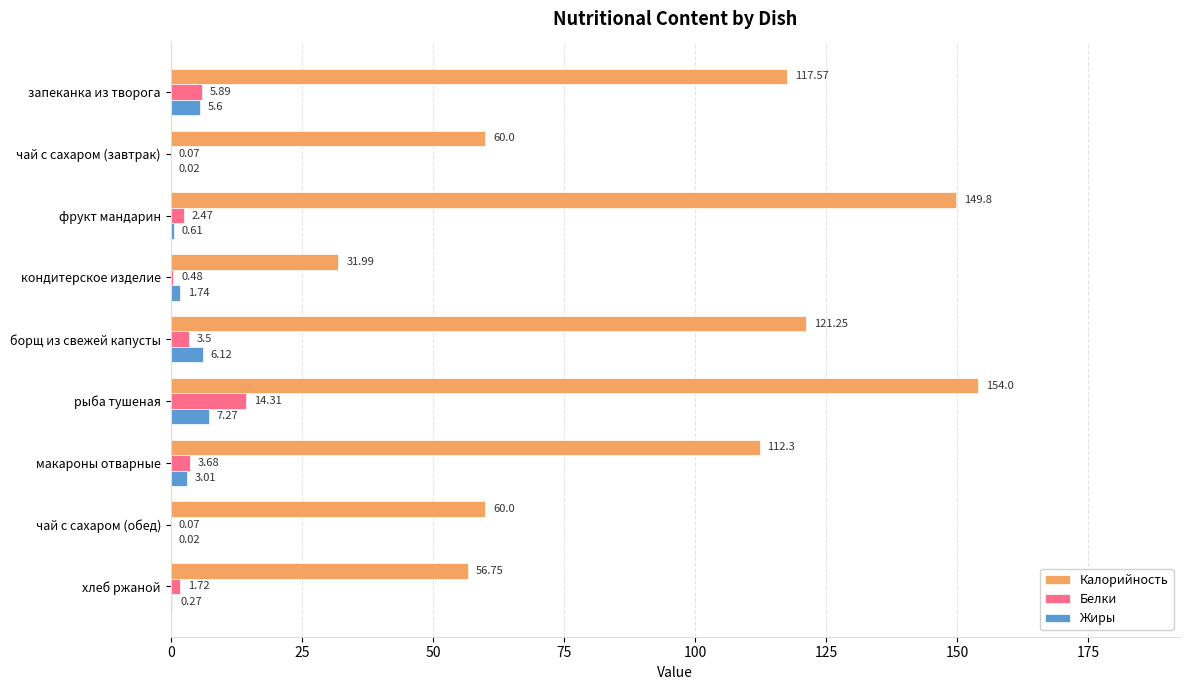

At which label does Жиры reach its peak?

рыба тушеная